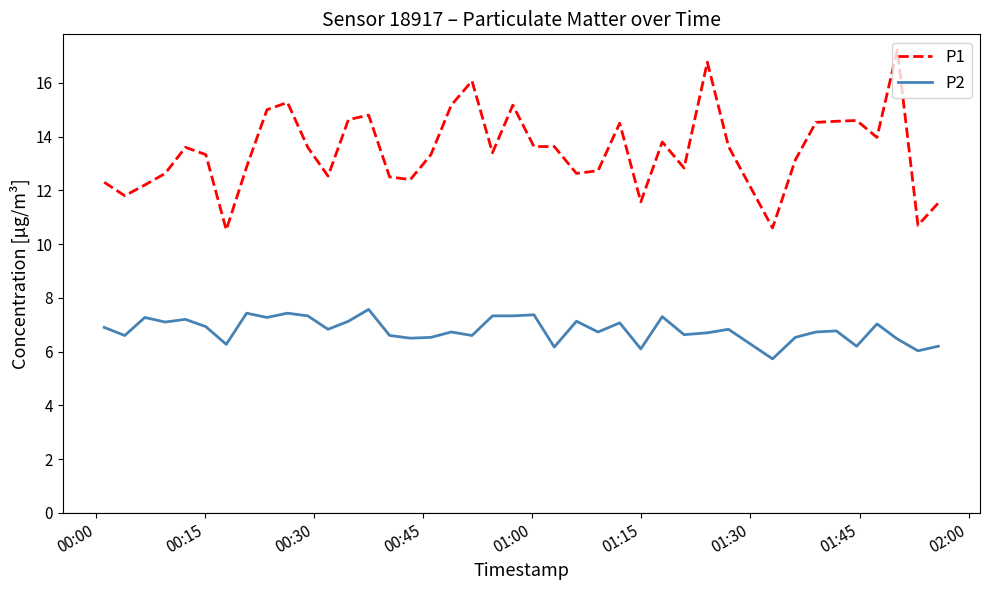

How many categories are shown in the chart?

40